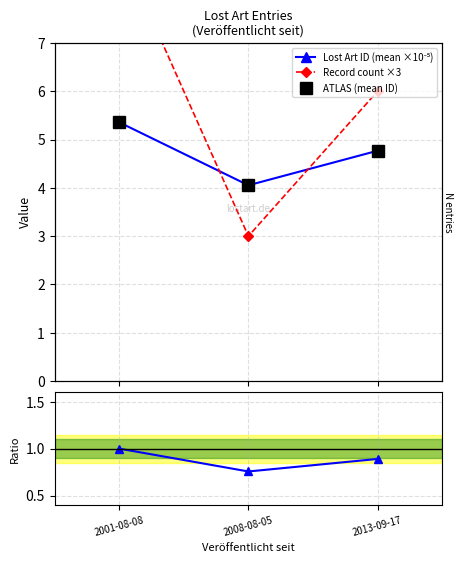

What is the difference between the highest and lowest values at 2013-09-17?

5.1